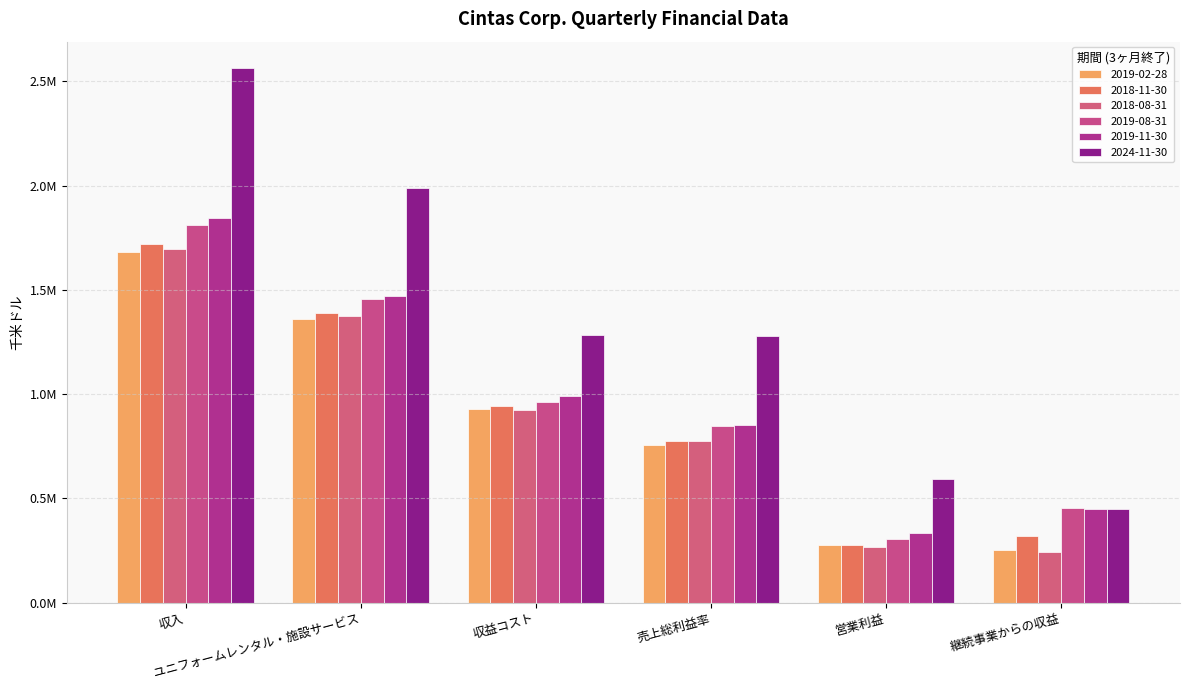

Does the chart contain stacked bars?

No